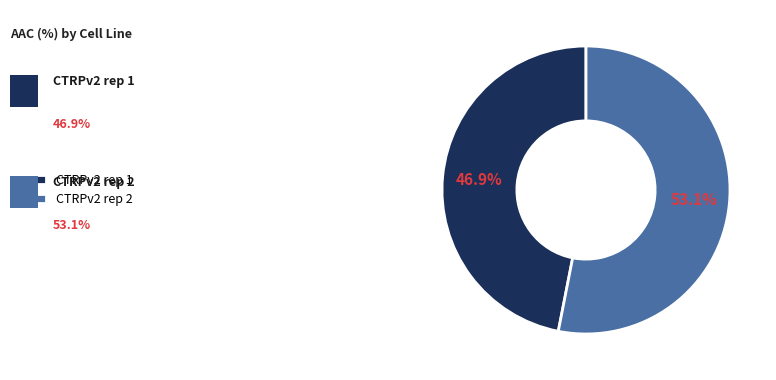

What percentage is the CTRPv2 rep 2 slice, to the nearest percent?

53%